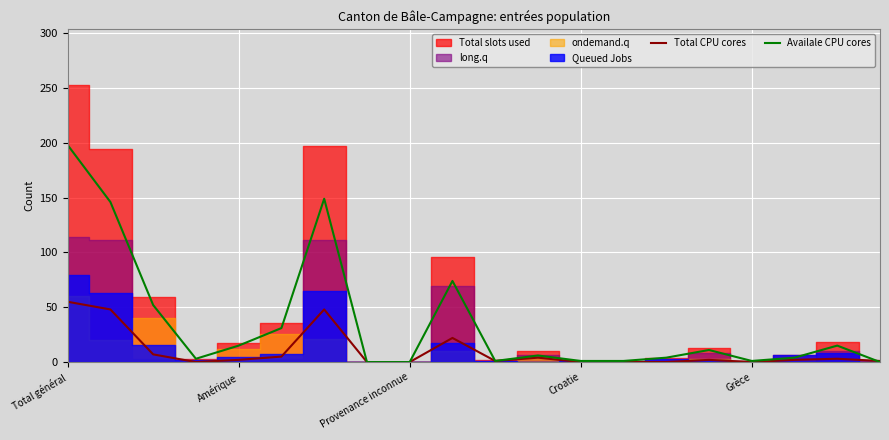

What is the difference between the maximum and minimum values in the Availale CPU cores series?

198